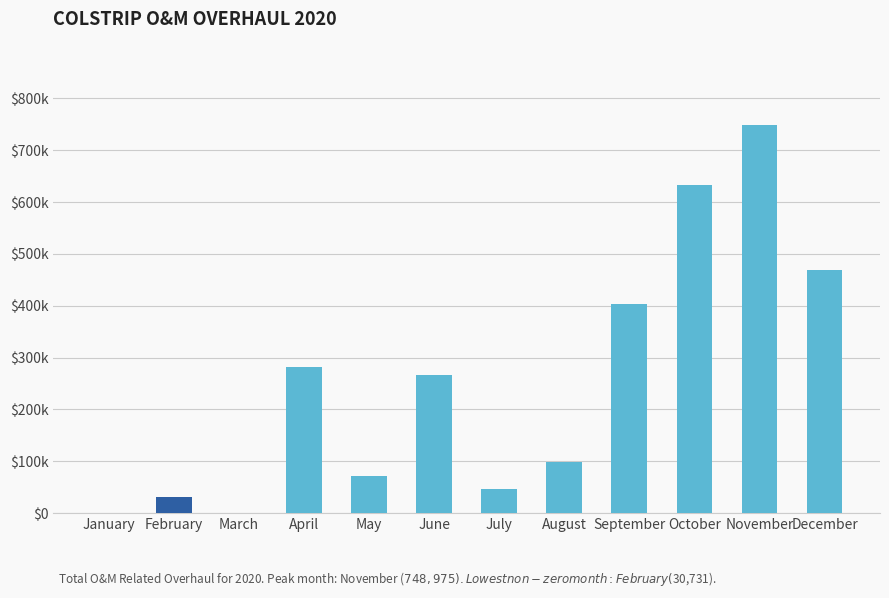

Rank the categories by value from highest to lowest.

November, October, December, September, April, June, August, May, July, February, January, March